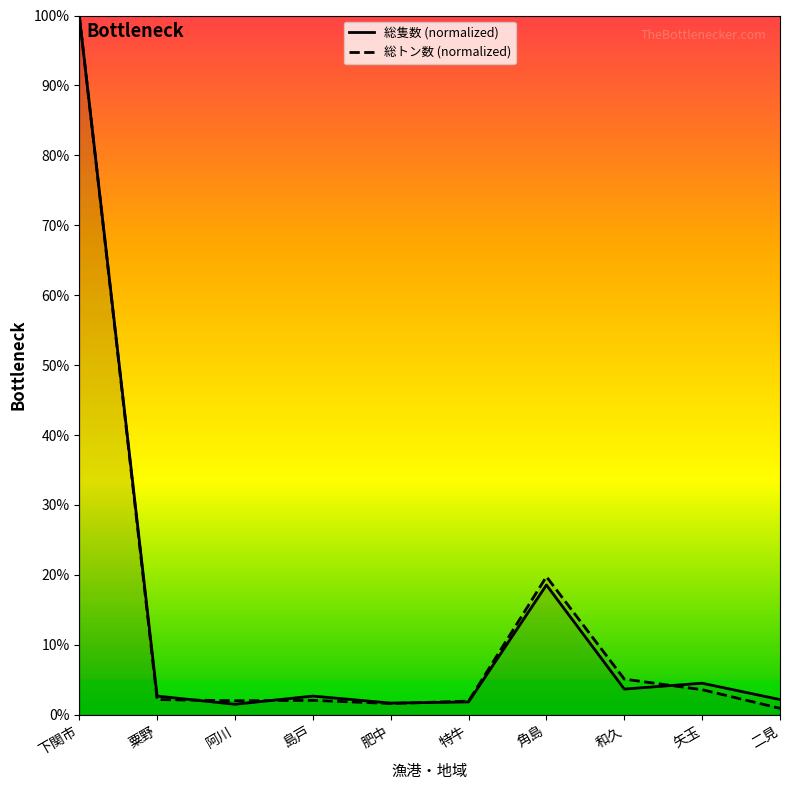

Rank the categories by 総隻数 value from highest to lowest.

下関市, 角島, 矢玉, 和久, 粟野, 島戸, 二見, 特牛, 肥中, 阿川